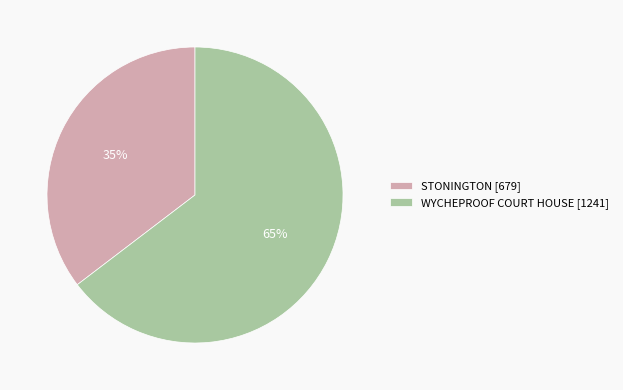

Do WYCHEPROOF COURT HOUSE [1241] and STONINGTON [679] together represent more than half of the pie?

Yes